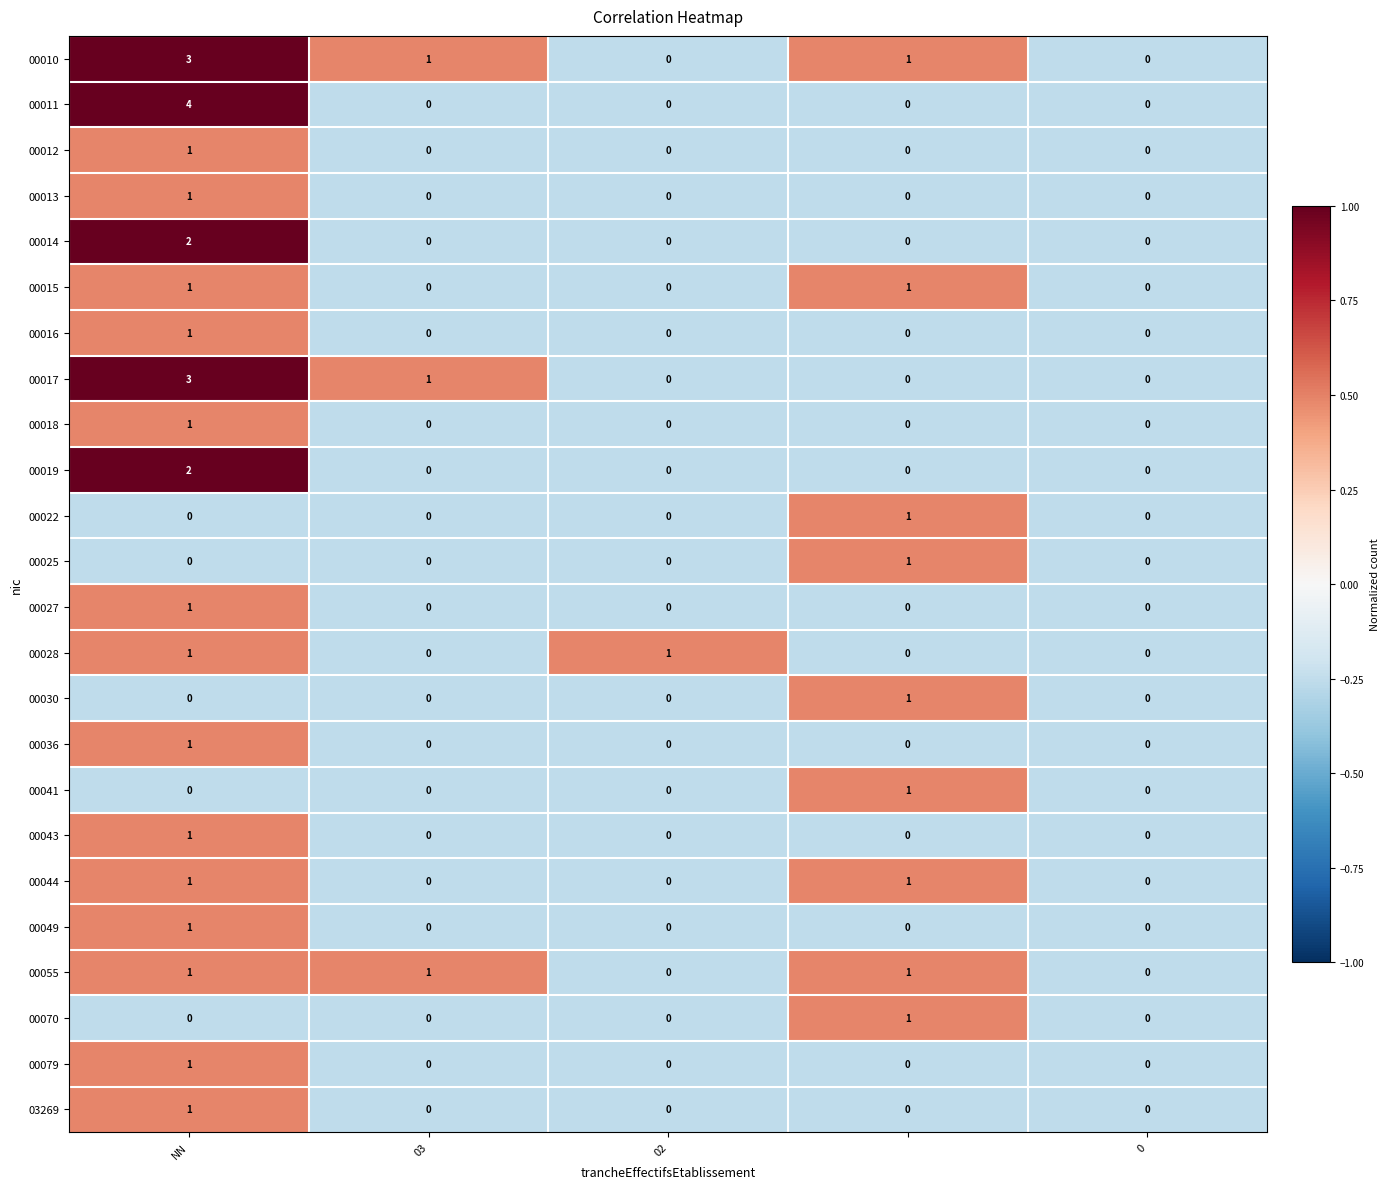

Which series has the largest total across all categories?

00010